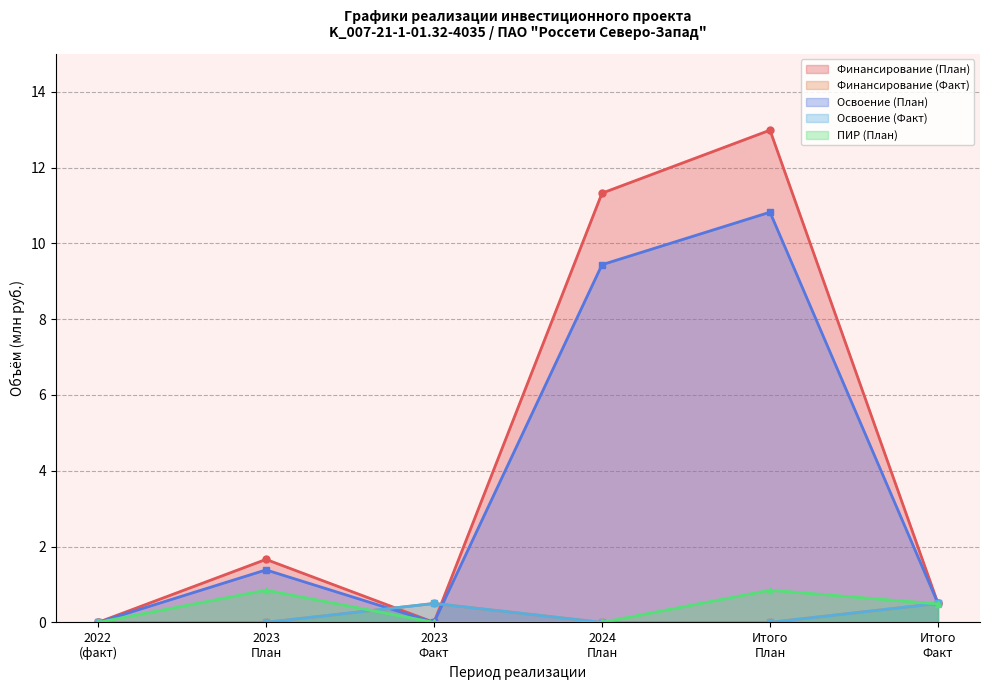

How many values in the Освоение (Факт) series exceed 0?

2